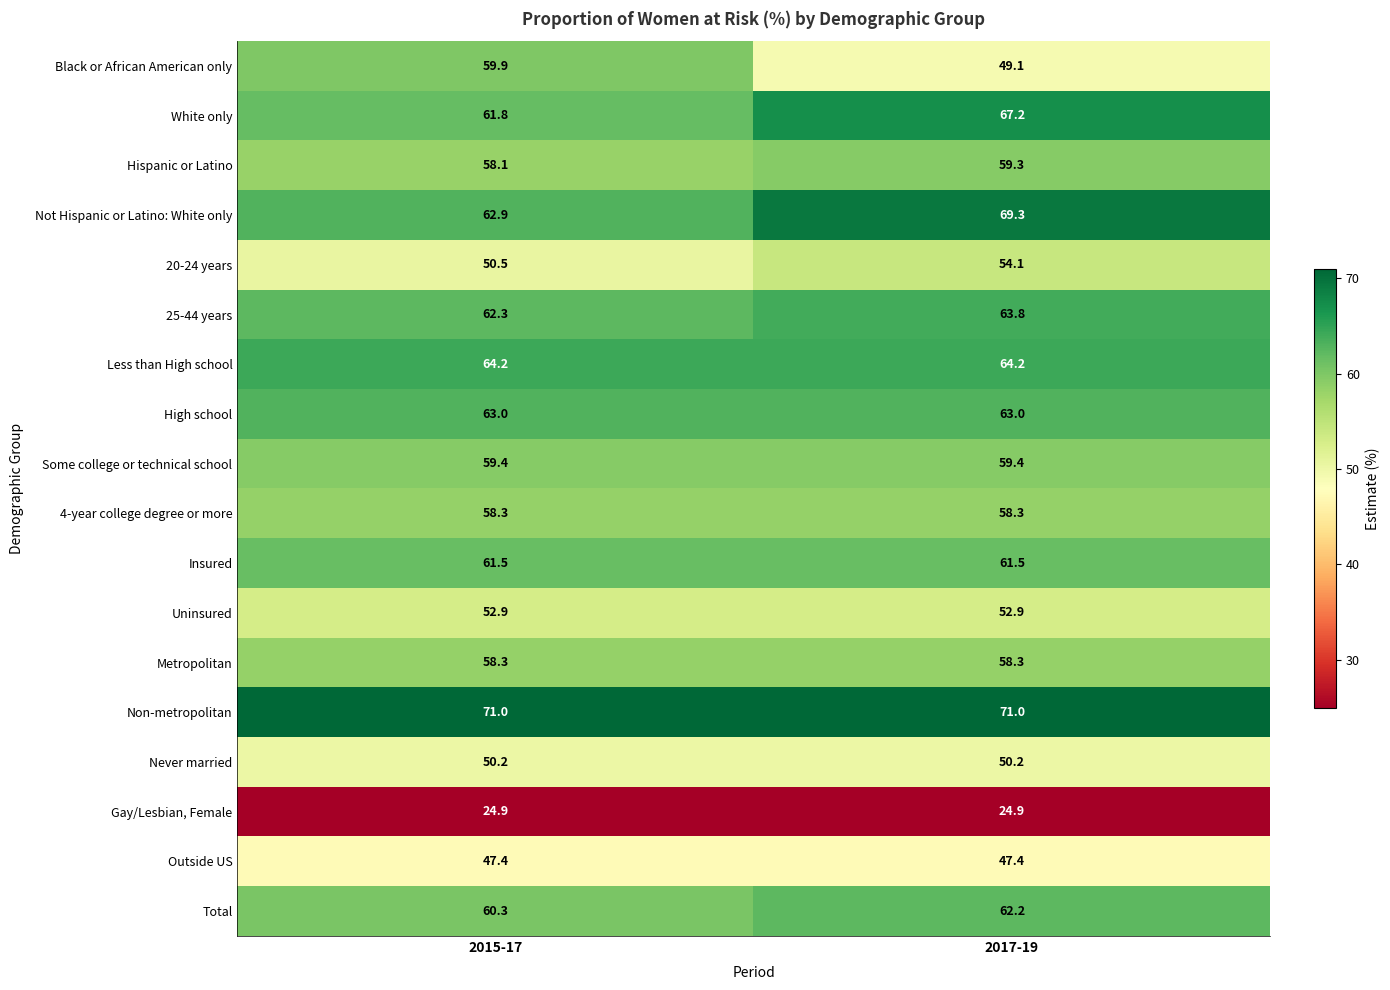

How many series are shown in this chart?

18